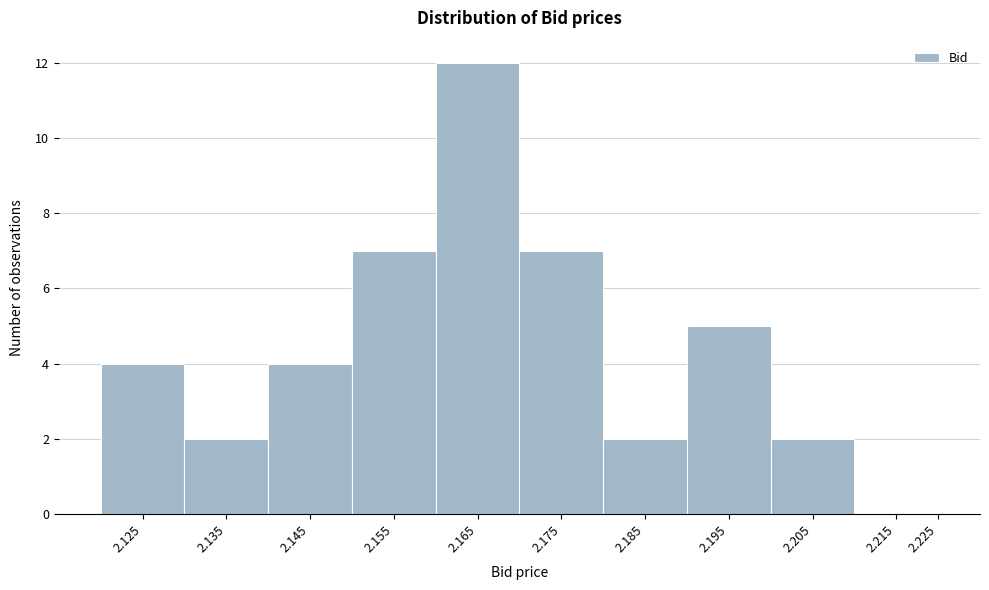

Reading right to left, list all the values displayed in this chart.

2.225=0	2.215=0	2.205=2	2.195=5	2.185=2	2.175=7	2.165=12	2.155=7	2.145=4	2.135=2	2.125=4